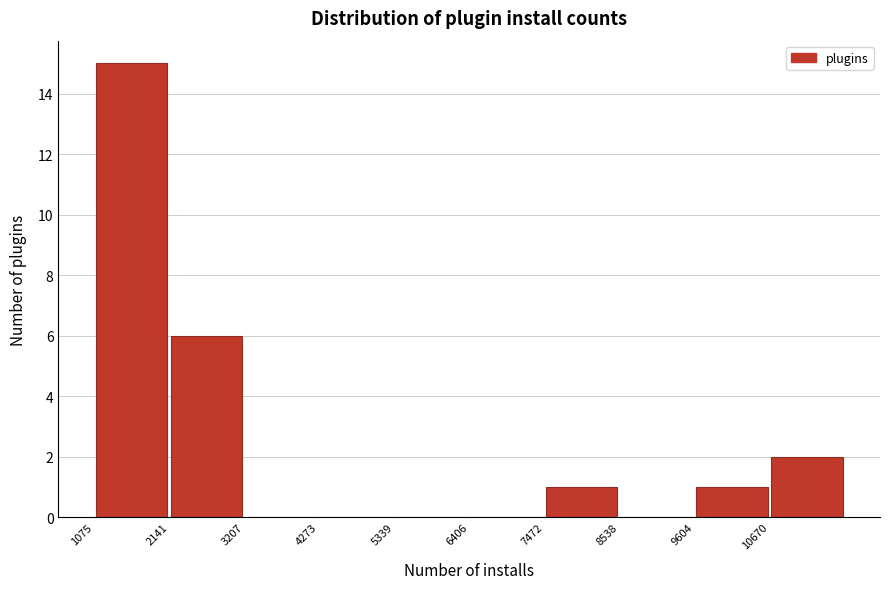

Reading left to right, transcribe this chart: for each bar, give the range it covers on the x-axis and its height. Neither the bar edges nor the heights are printed on the chart, so give them approximately, as read against the axes.

1000 to 2200: 15
2200 to 3200: 6
3200 to 4200: 0
4200 to 5400: 0
5400 to 6400: 0
6400 to 7400: 0
7400 to 8600: 1
8600 to 9600: 0
9600 to 10600: 1
10600 to 11800: 2